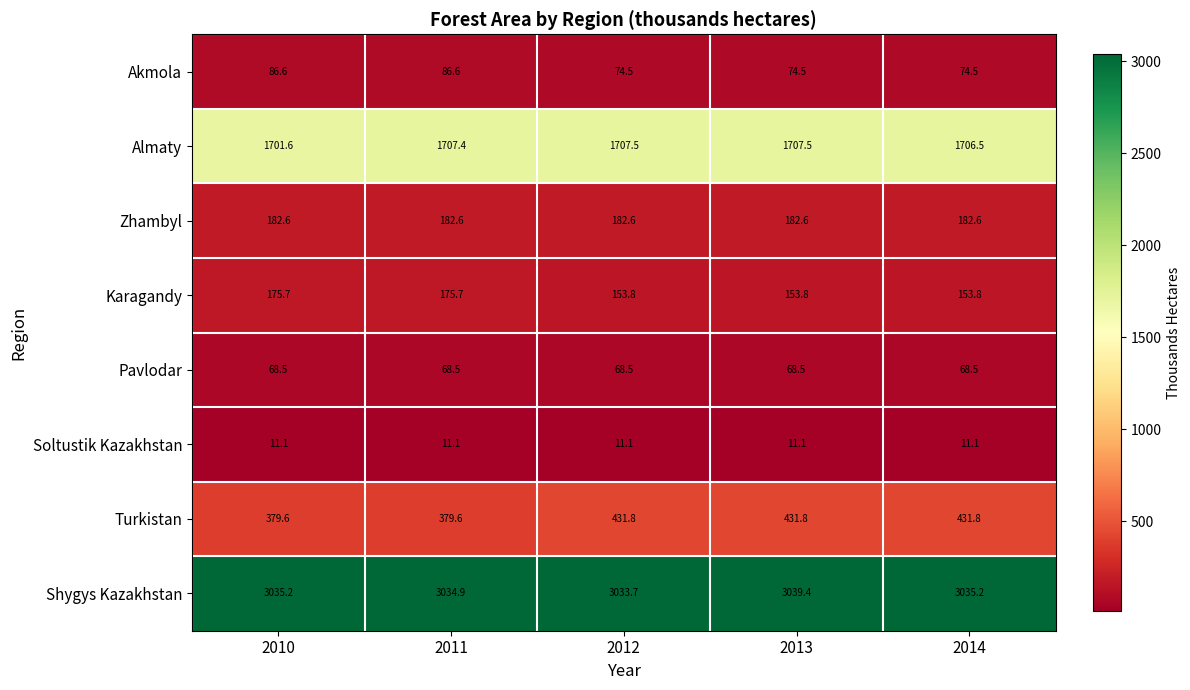

Which series has the widest spread of values?

Turkistan